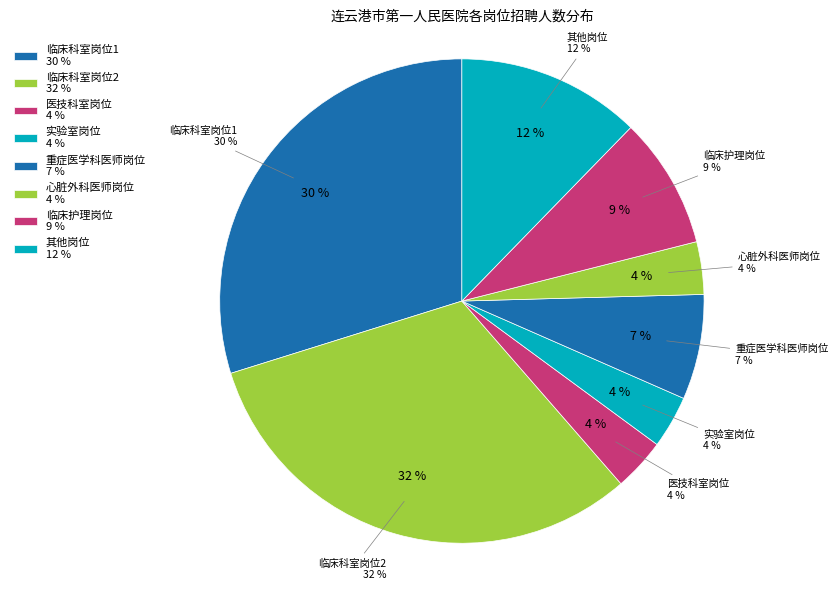

To the nearest percent, what portion does 临床科室岗位2 represent?

32%